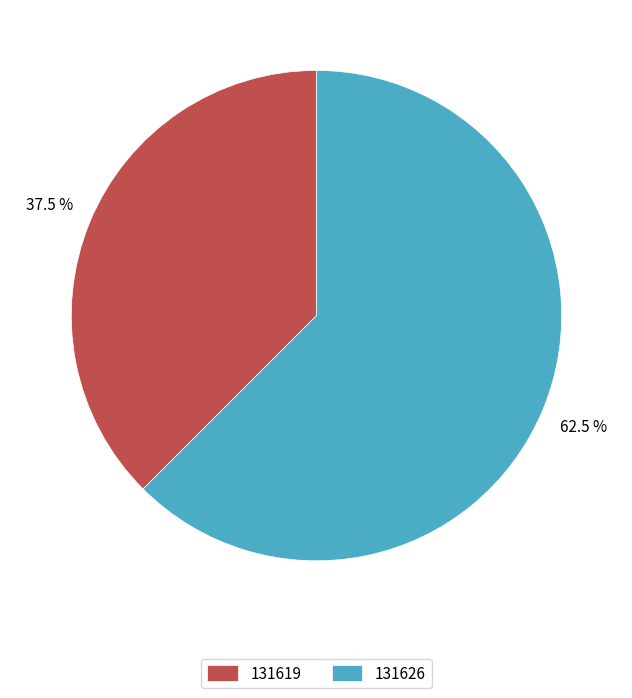

To the nearest percent, what is the combined percentage of 131626 and 131619?

100%